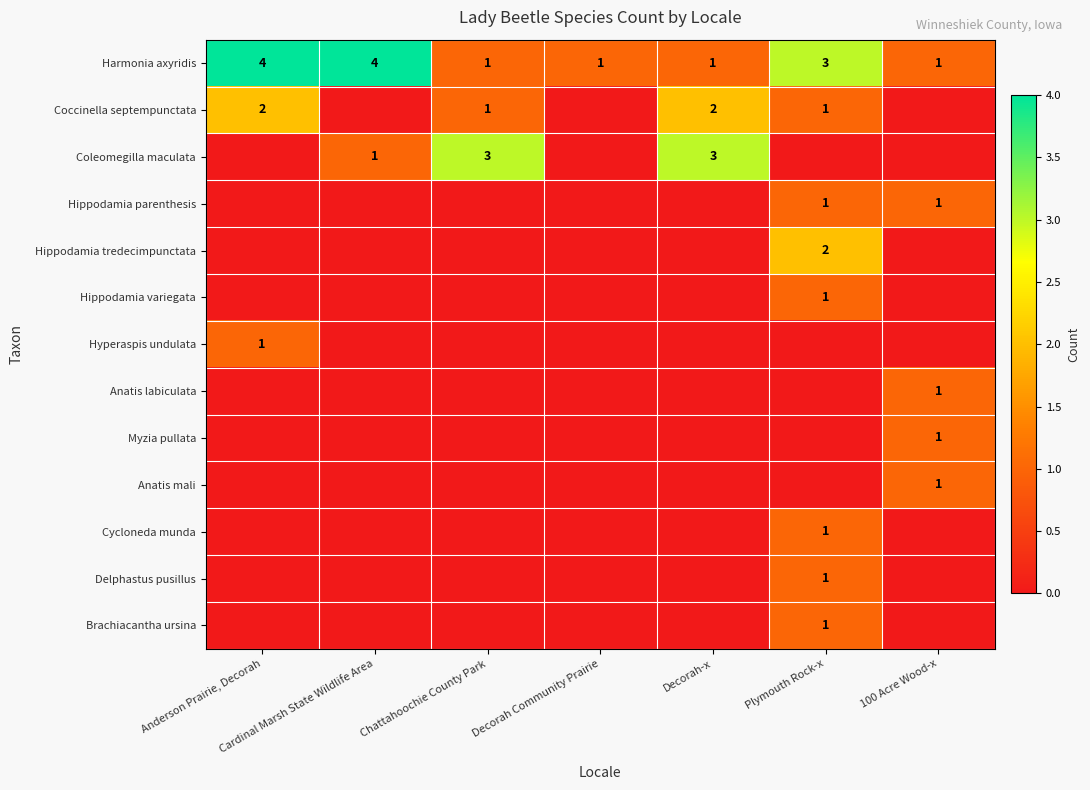

The Coleomegilla maculata series shows 5 at Decorah-x. True or false?

False